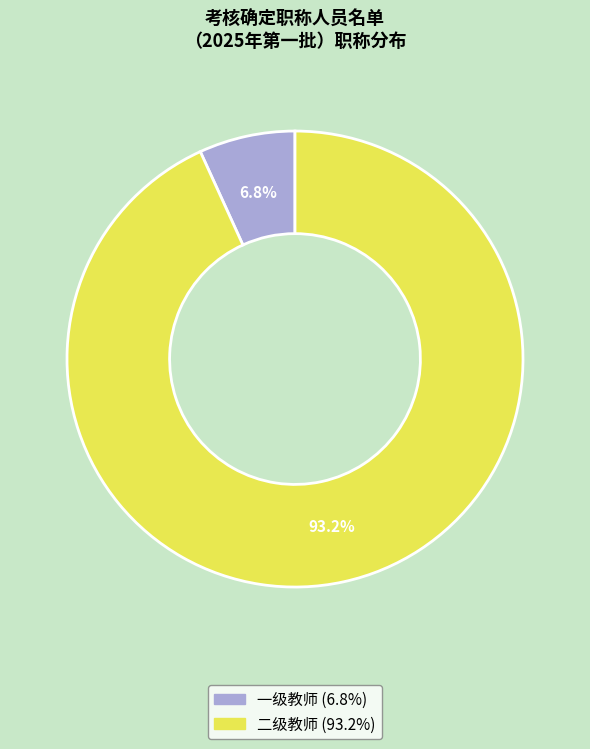

To the nearest percent, what percentage of the pie is 二级教师?

93%